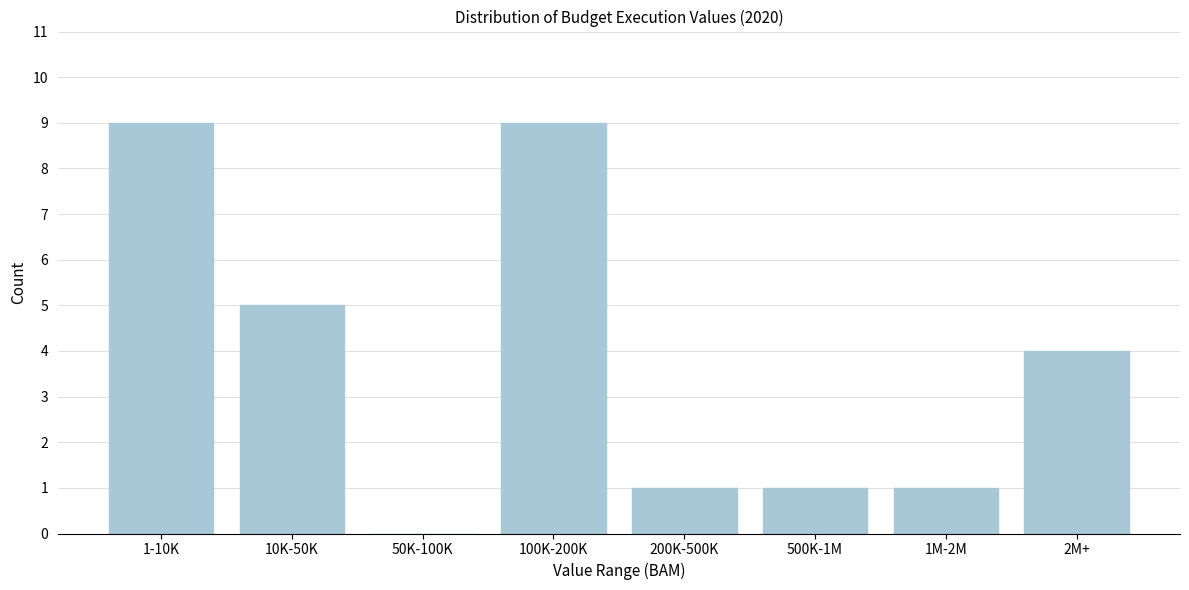

Reading left to right, extract all data points from this chart.

1-10K=9	10K-50K=5	50K-100K=0	100K-200K=9	200K-500K=1	500K-1M=1	1M-2M=1	2M+=4